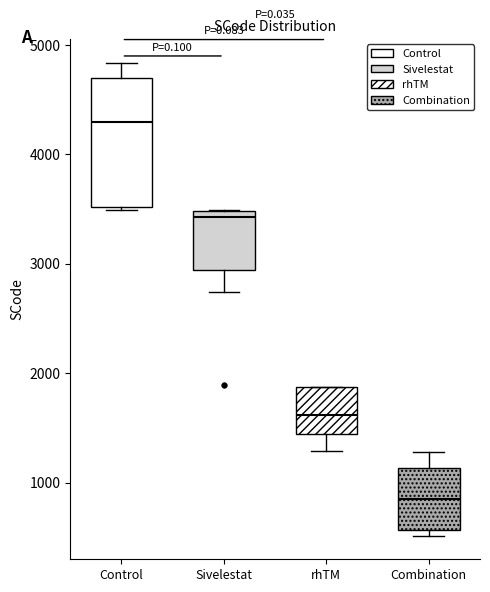

Where is the lower edge of the box for Sivelestat on the y-axis? The values are not printed on the chart, so give them approximately, as read against the axis.

2900